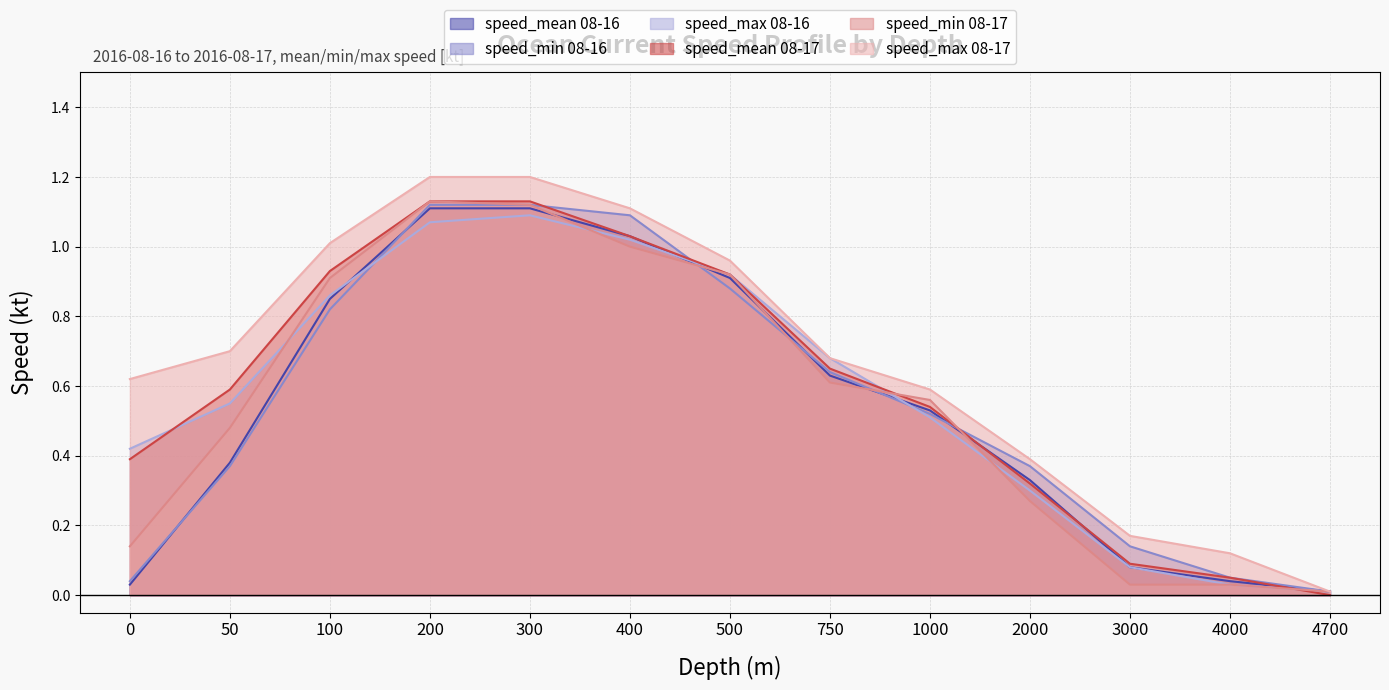

Is it true that speed_min_2 equals 0.0 at 4700?

False